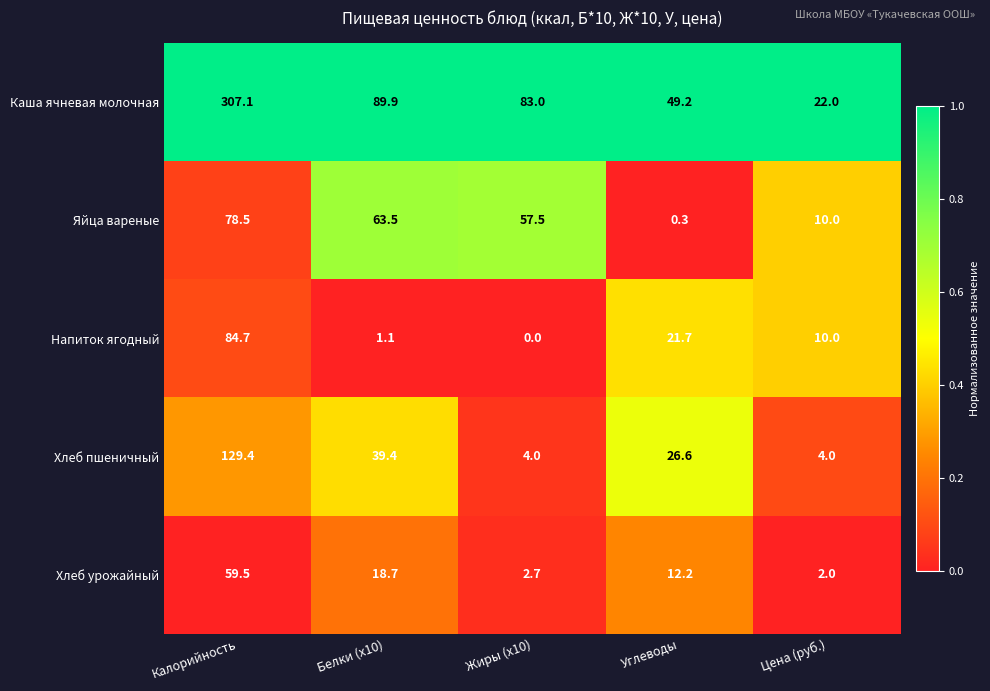

Reading right to left, extract all data points from this chart.

Каша ячневая молочная: 22.0	49.2	83.0	89.9	307.1
Яйца вареные: 10.0	0.3	57.5	63.5	78.5
Напиток ягодный: 10.0	21.7	0.0	1.1	84.7
Хлеб пшеничный: 4.0	26.6	4.0	39.4	129.4
Хлеб урожайный: 2.0	12.2	2.7	18.7	59.5